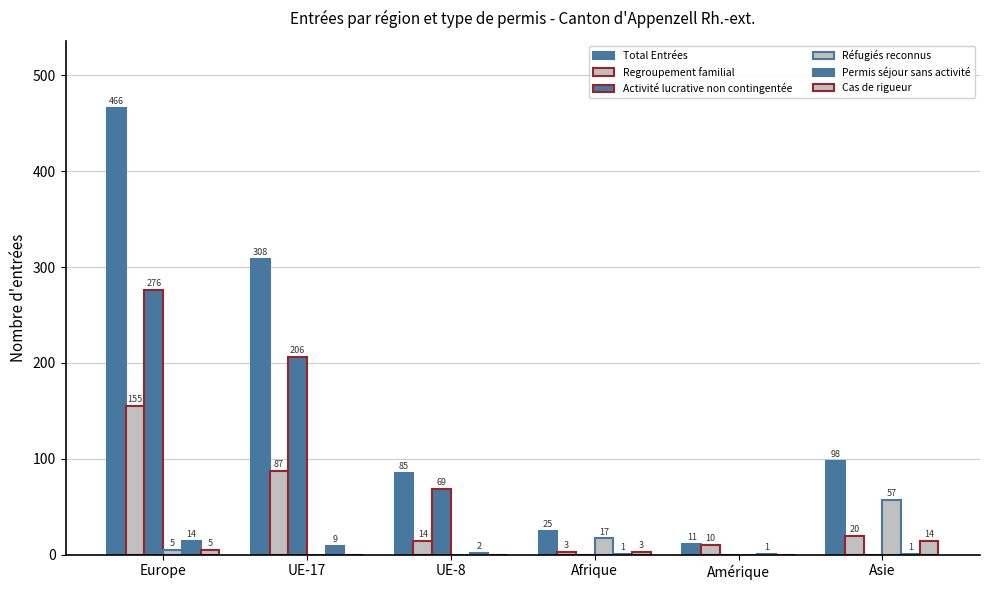

The value of Total Entrées at UE-8 is 58. True or false?

False